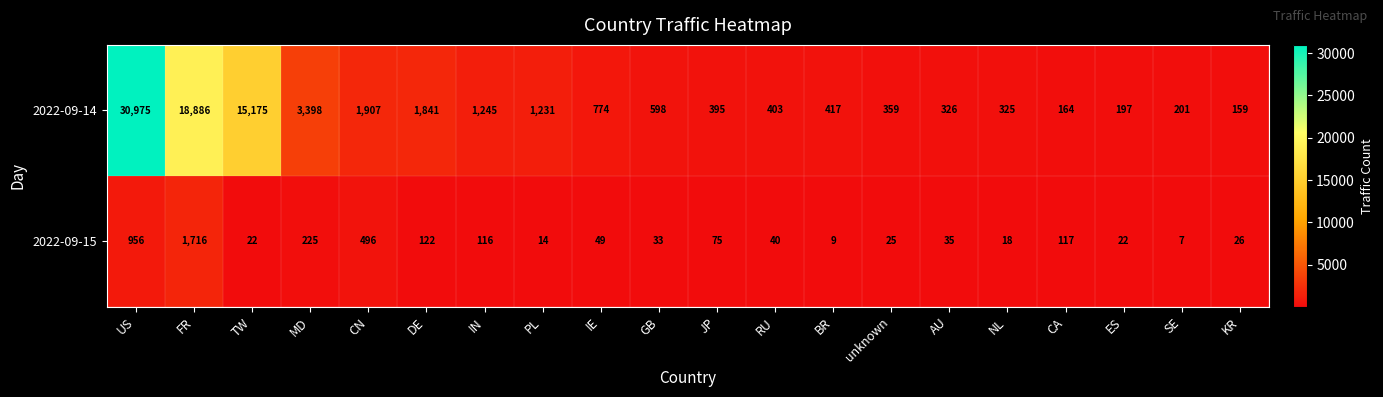

Between AU and NL, which series saw the biggest shift?

2022-09-15